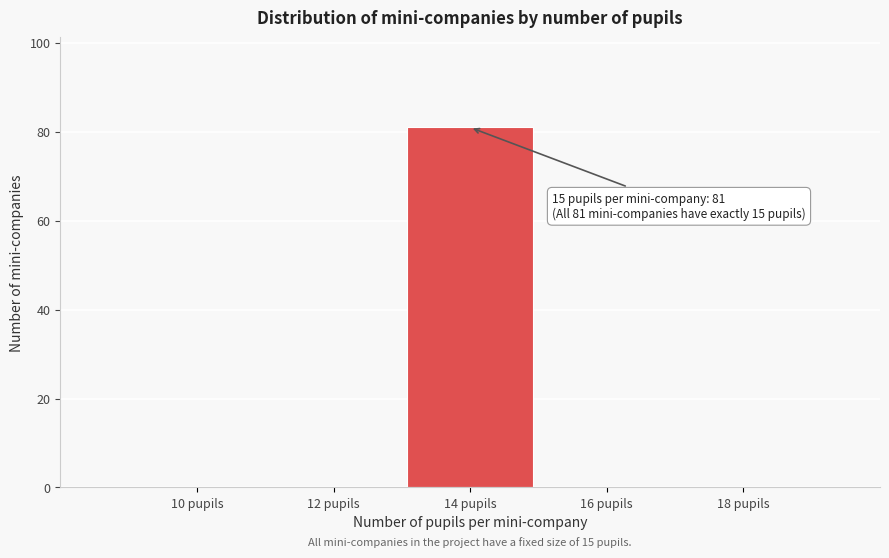

Reading right to left, extract all data points from this chart.

18 pupils=0	16 pupils=0	14 pupils=81	12 pupils=0	10 pupils=0